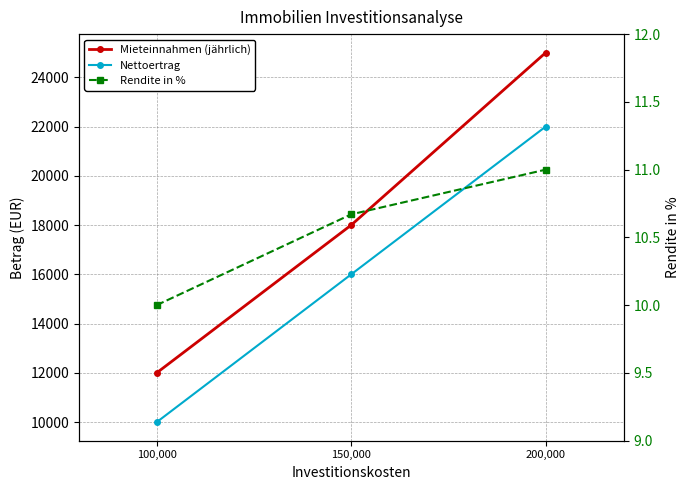

Reading left to right, transcribe all the data shown in this chart.

Mieteinnahmen (jährlich): 100,000=12000.0	150,000=18000.0	200,000=25000.0
Nettoertrag: 100,000=10000.0	150,000=16000.0	200,000=22000.0
Rendite in %: 100,000=10.0	150,000=10.7	200,000=11.0